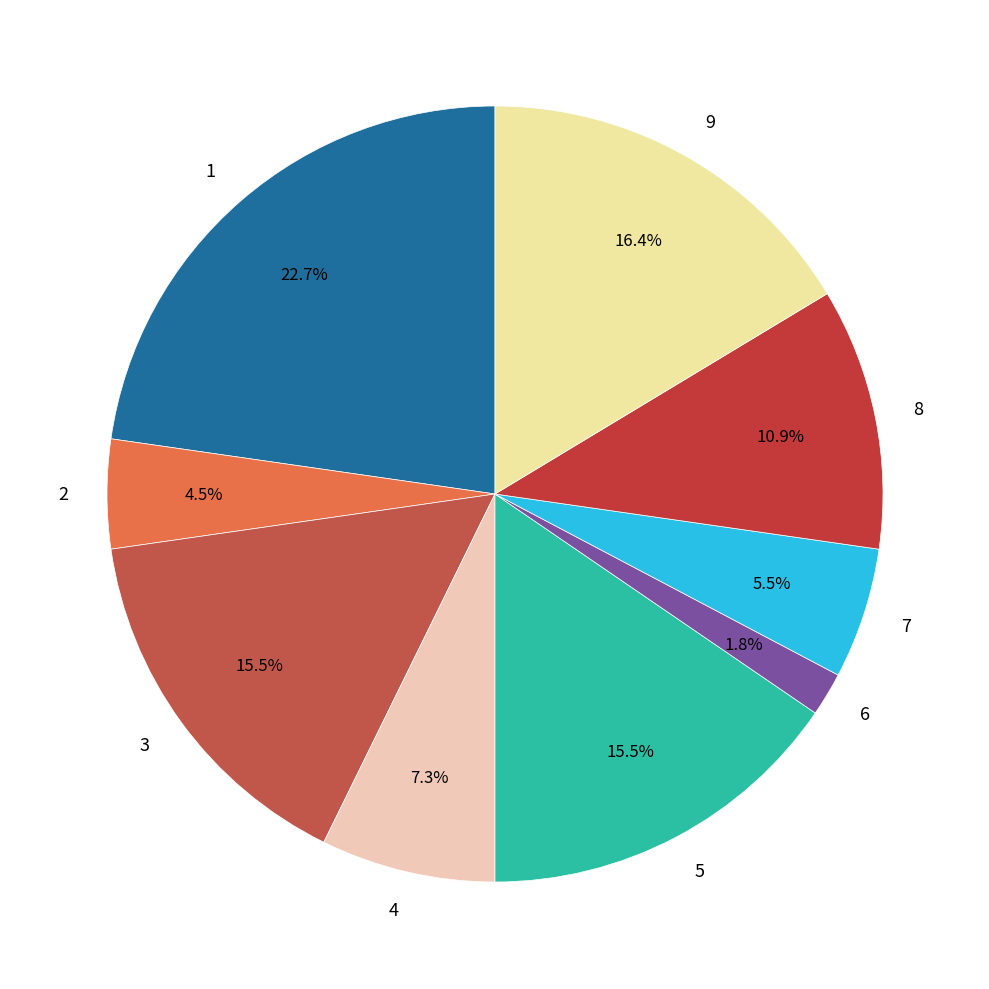

What is the ratio of the value at 4 to the value at 3?

0.5